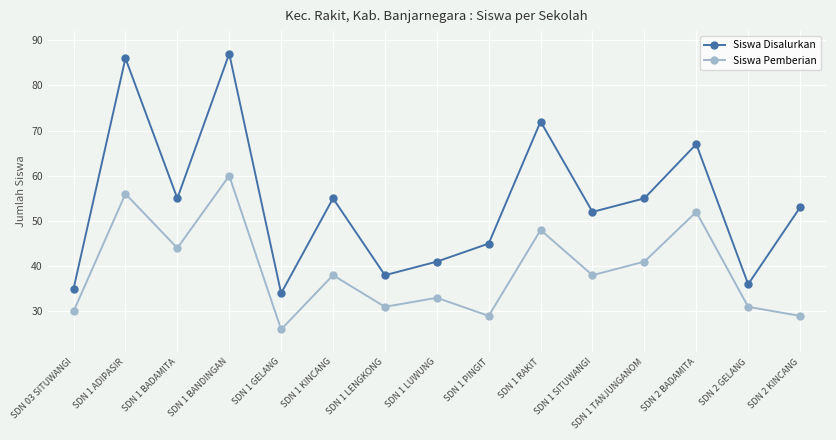

At which category is the sum across all series the highest?

SDN 1 BANDINGAN